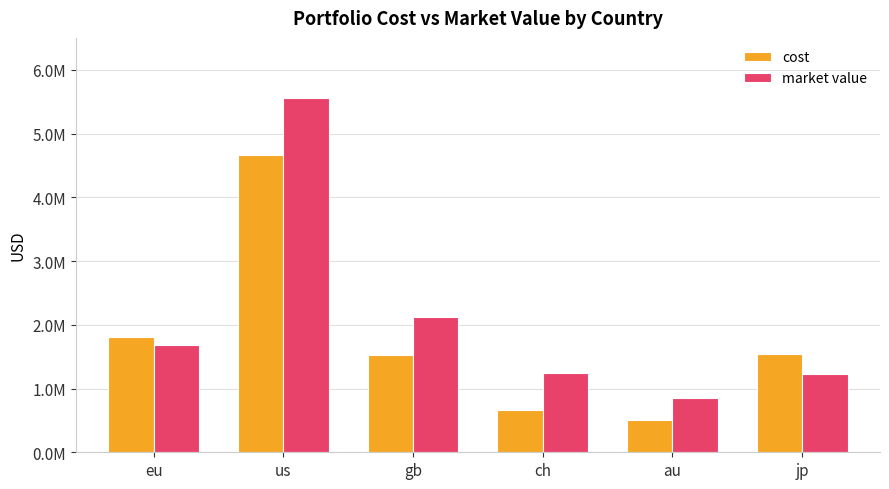

What are all the series names shown in the legend?

cost, market value